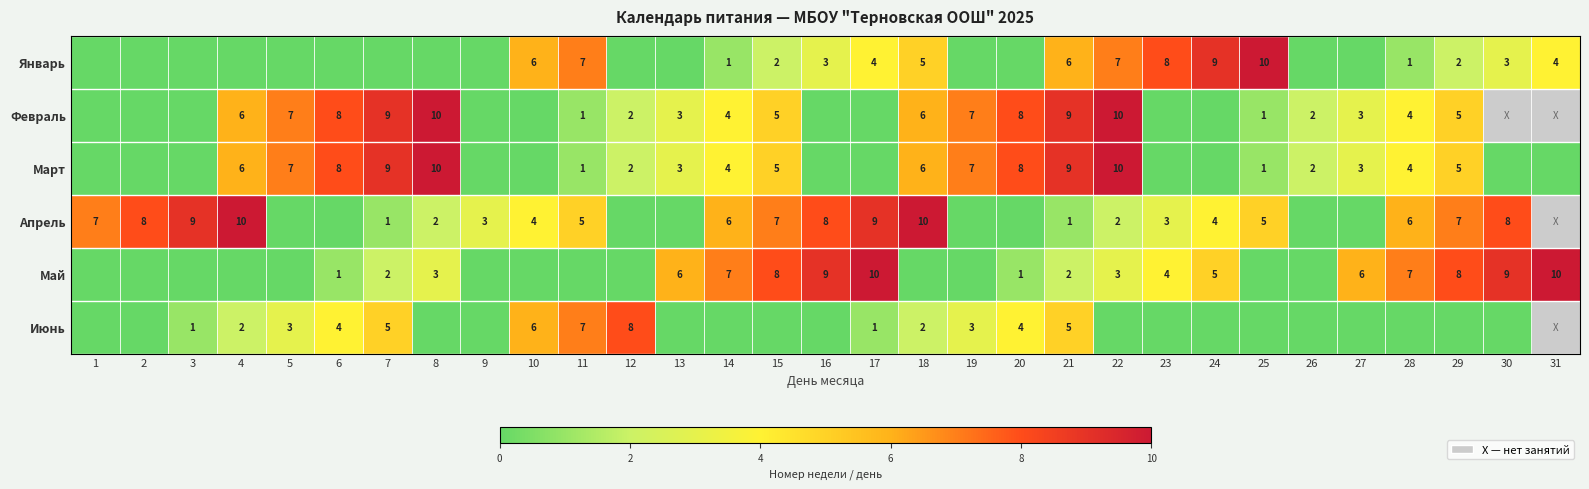

At how many categories does at least one series exceed 5?

29